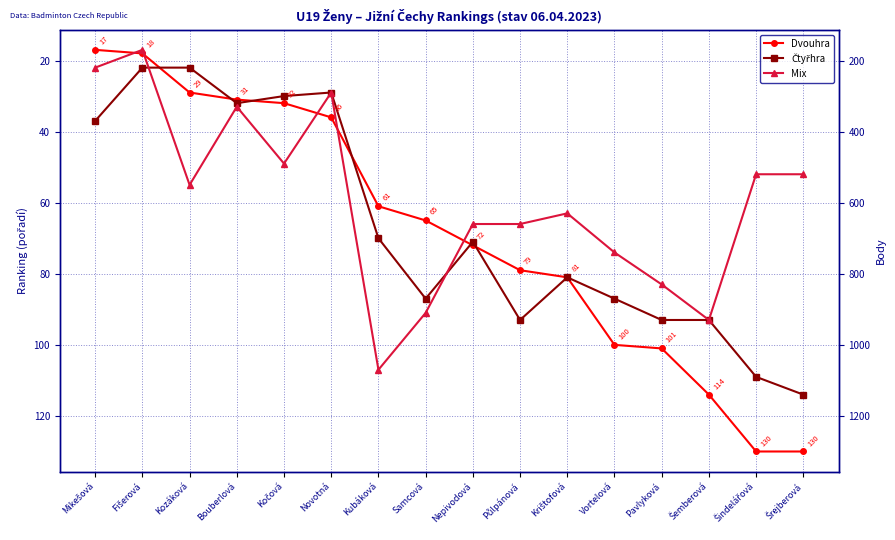

Where does the Dvouhra series first go above 72?

Půlpánová